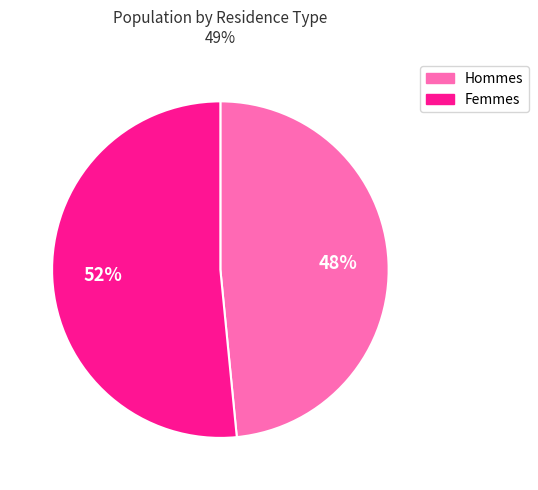

How many segments does this pie chart have?

2